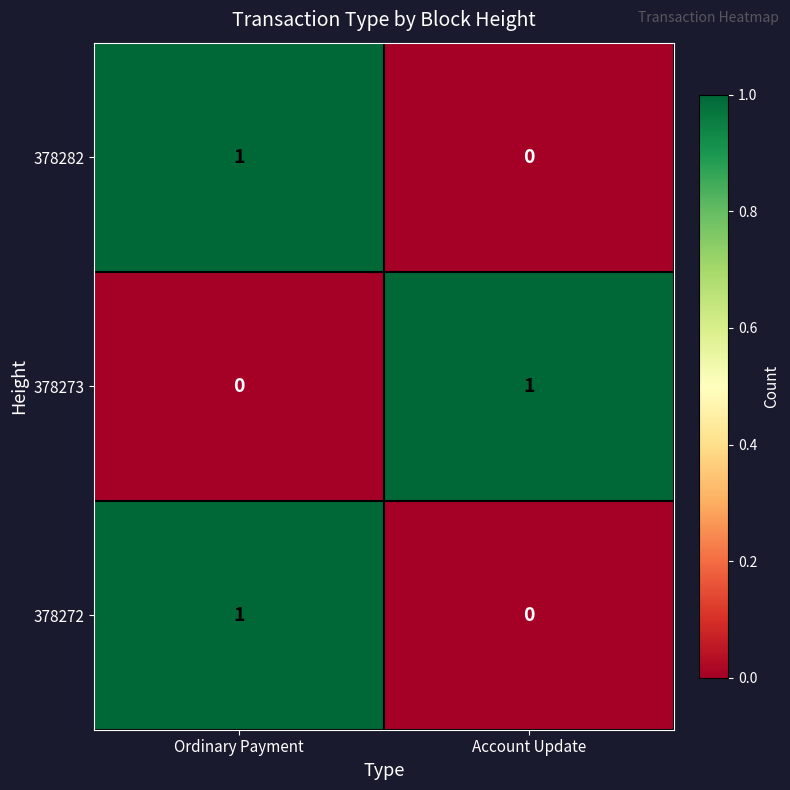

What is the spread (max minus min) of values at Account Update?

1